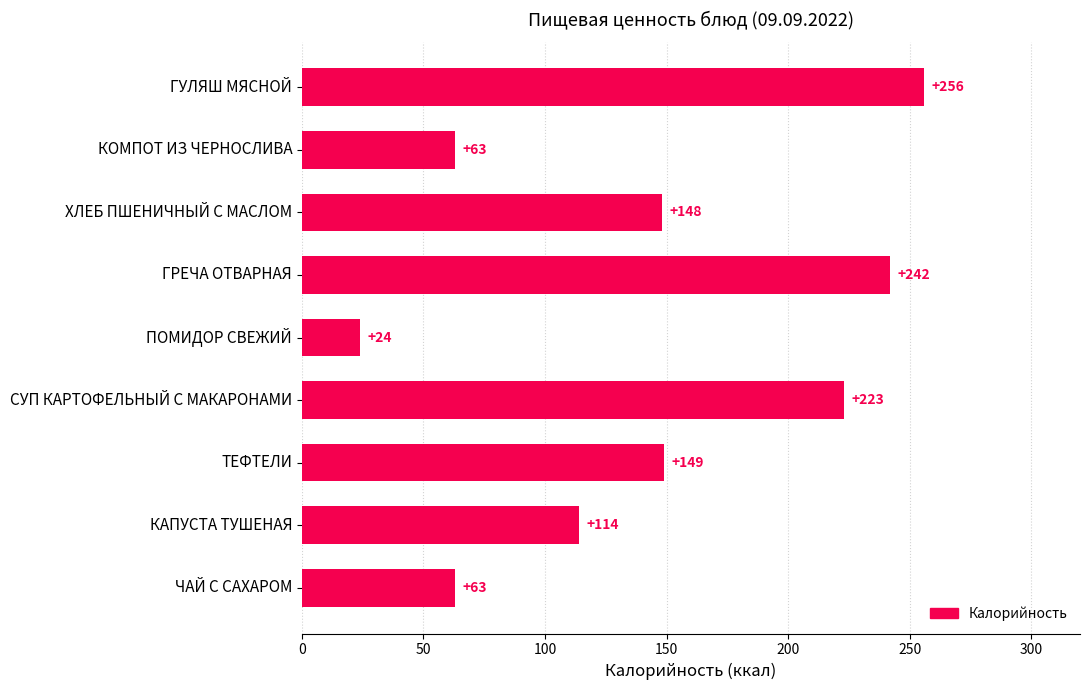

What is the label of the 8th bar from the bottom?

КОМПОТ ИЗ ЧЕРНОСЛИВА